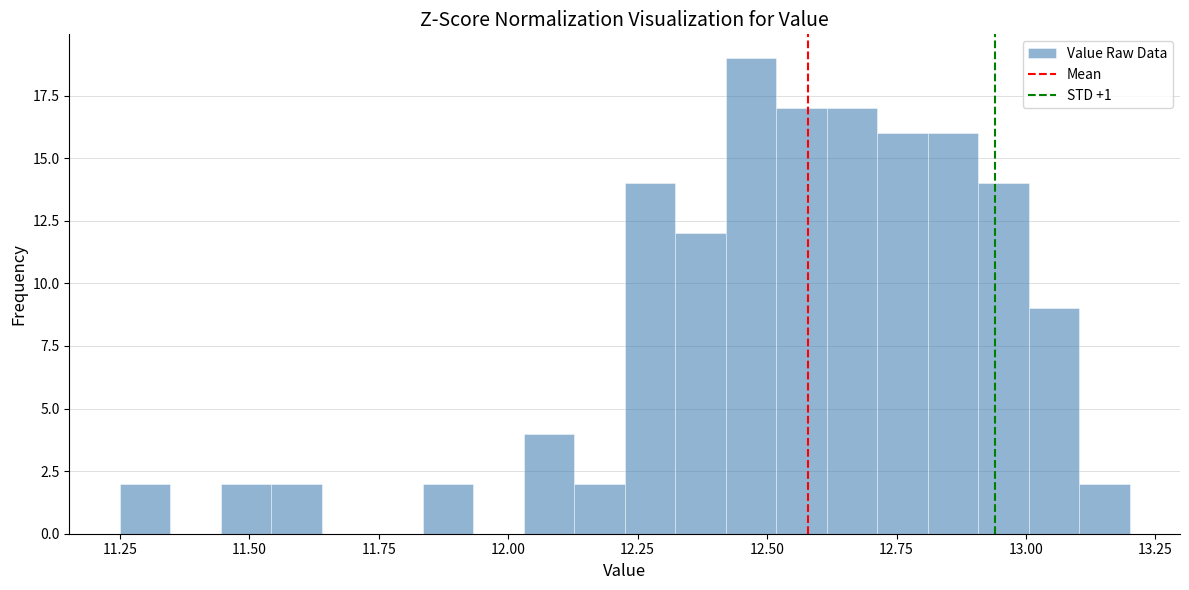

Read against the x-axis, roughly where is the centre of the tallest bar?

12.45